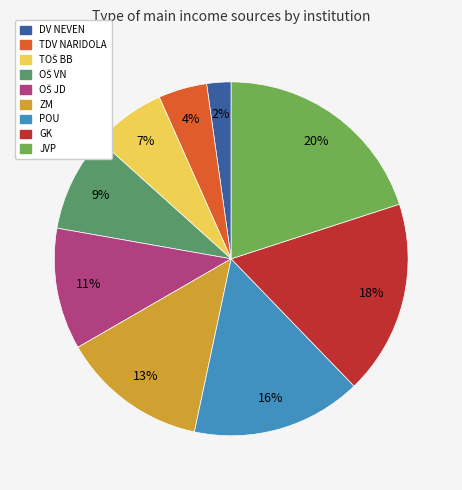

Does any single category account for the majority?

No